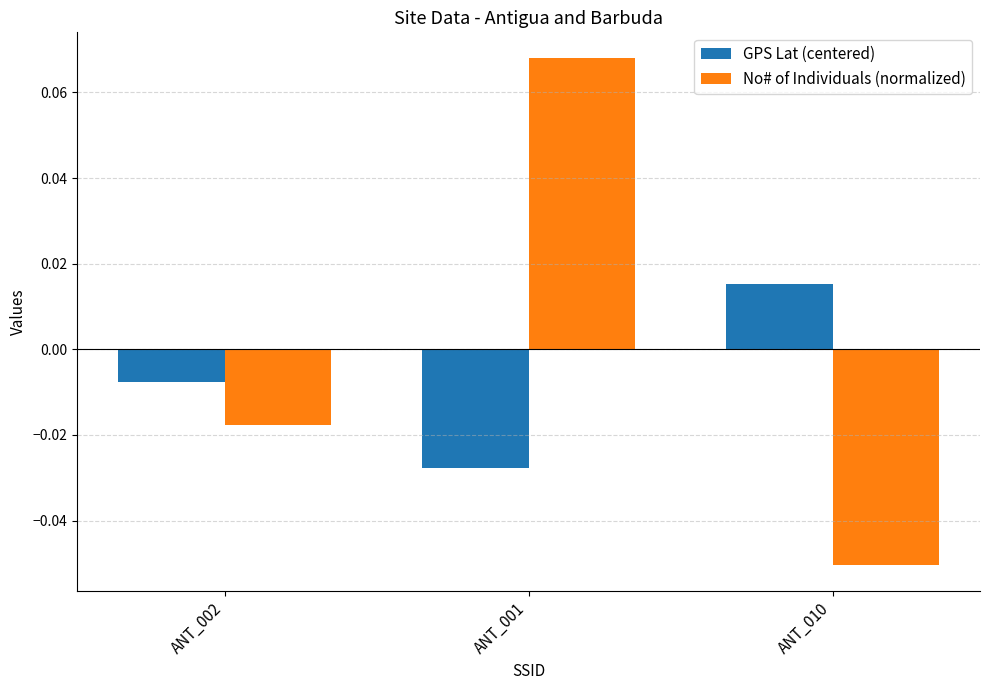

List the labels in order of GPS Lat (centered) value, largest first.

ANT_010, ANT_002, ANT_001